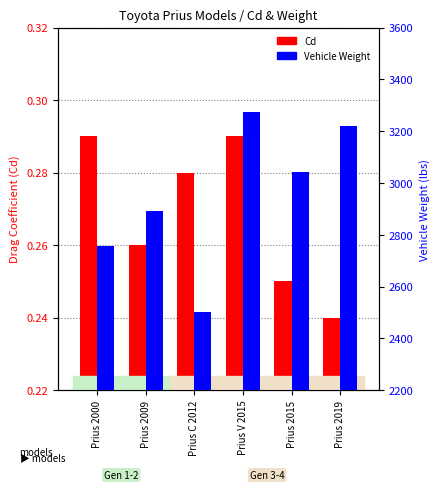

Which series has the largest total across all categories?

Weight (lbs)